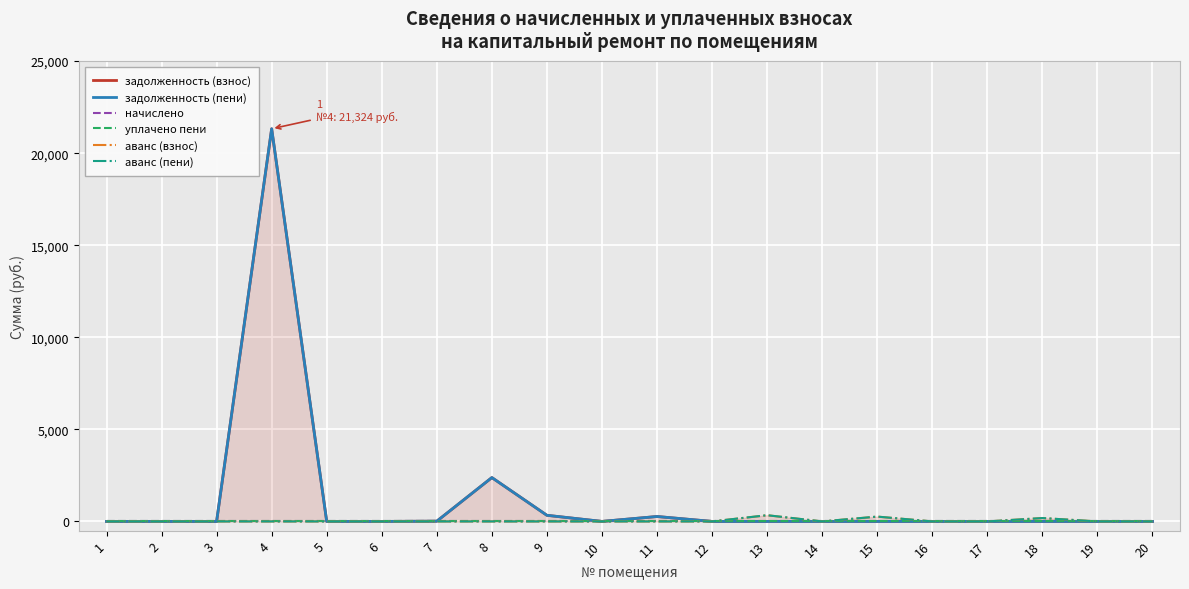

At 19, list the series in order from largest to smallest.

задолженность (взнос), задолженность (пени), начислено, уплачено пени, аванс (взнос), аванс (пени)